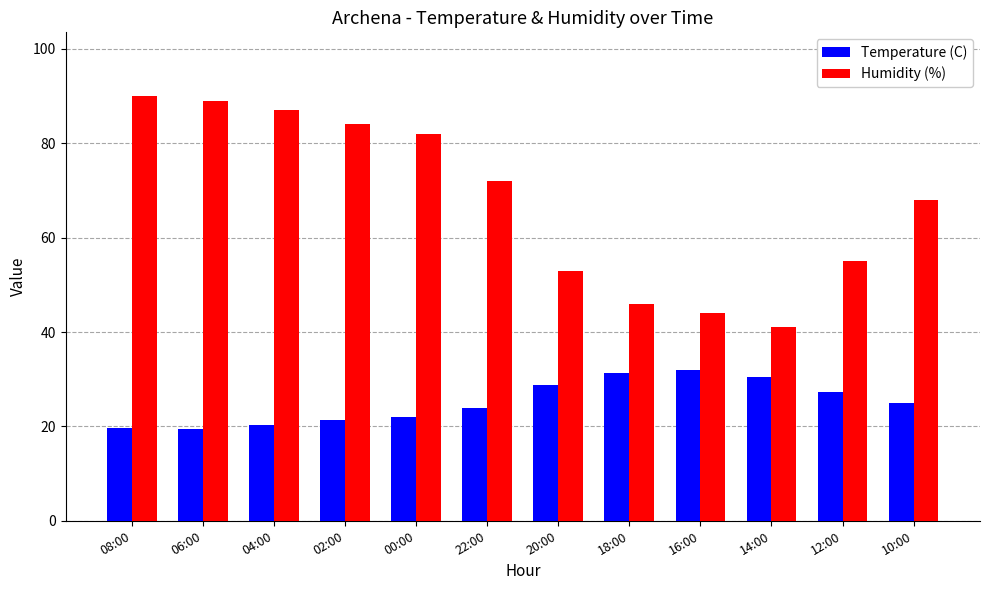

Which series has the largest range (max minus min)?

Humidity (%)